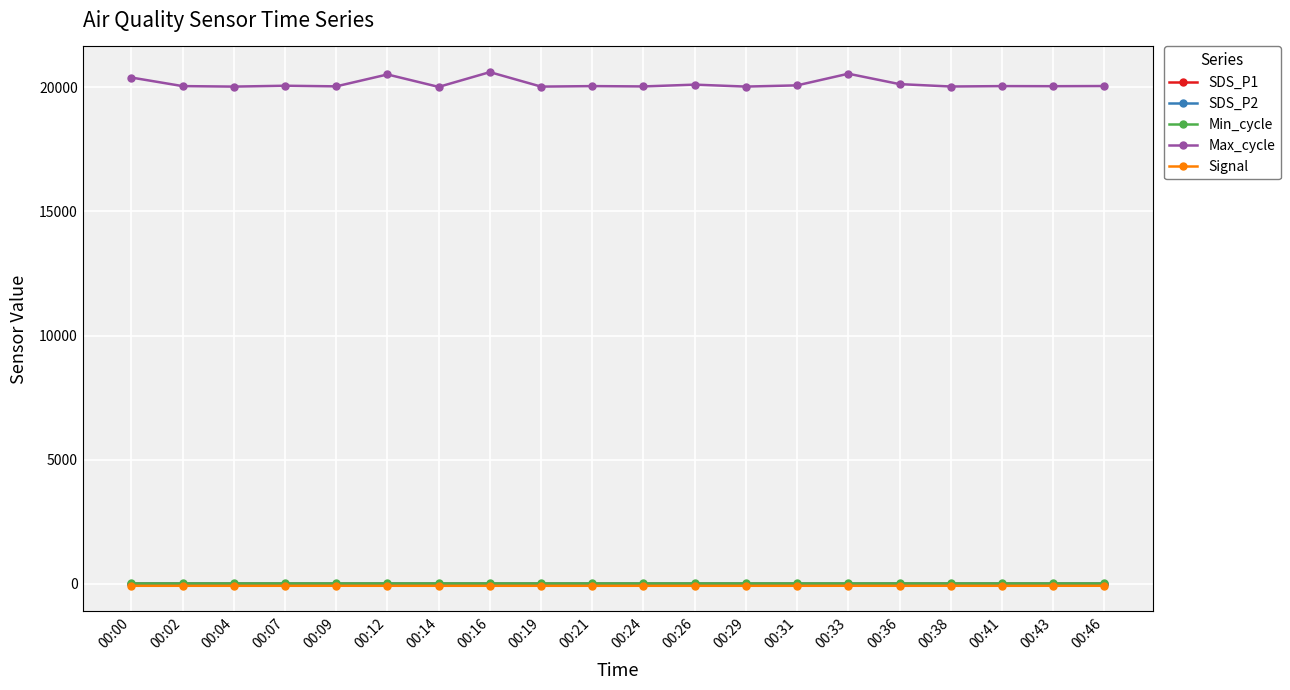

In SDS_P2, how many points are higher than both neighbors (excluding endpoints)?

5